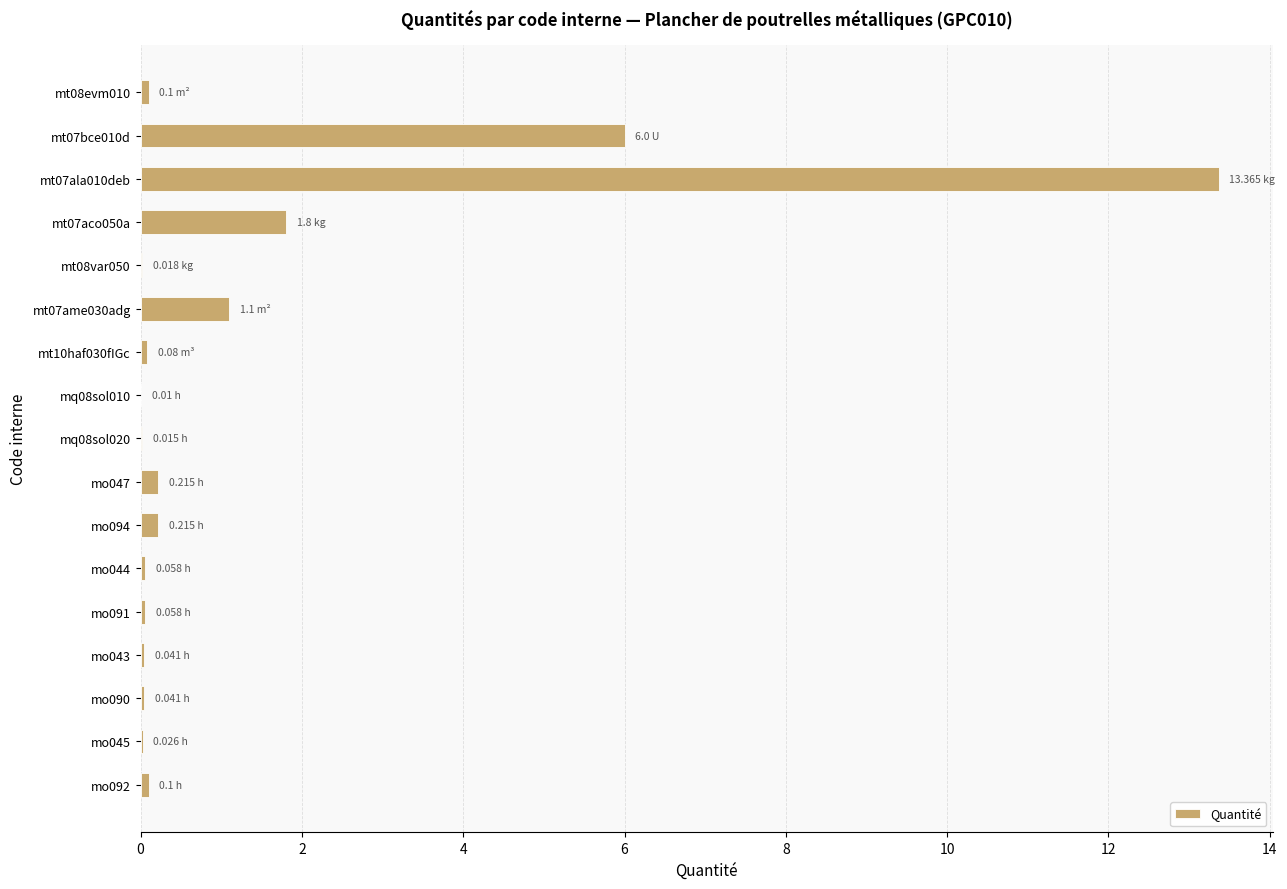

What is the sum of all values?

23.2